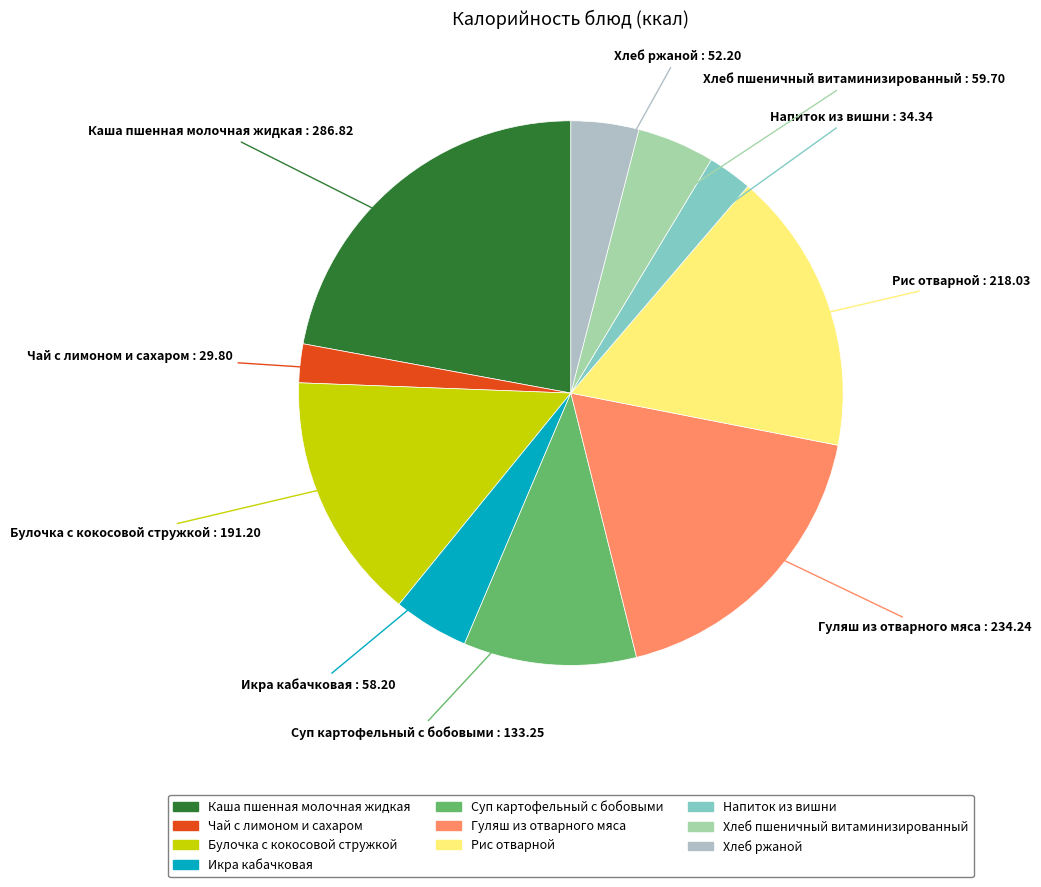

Count the number of slices in the pie.

10